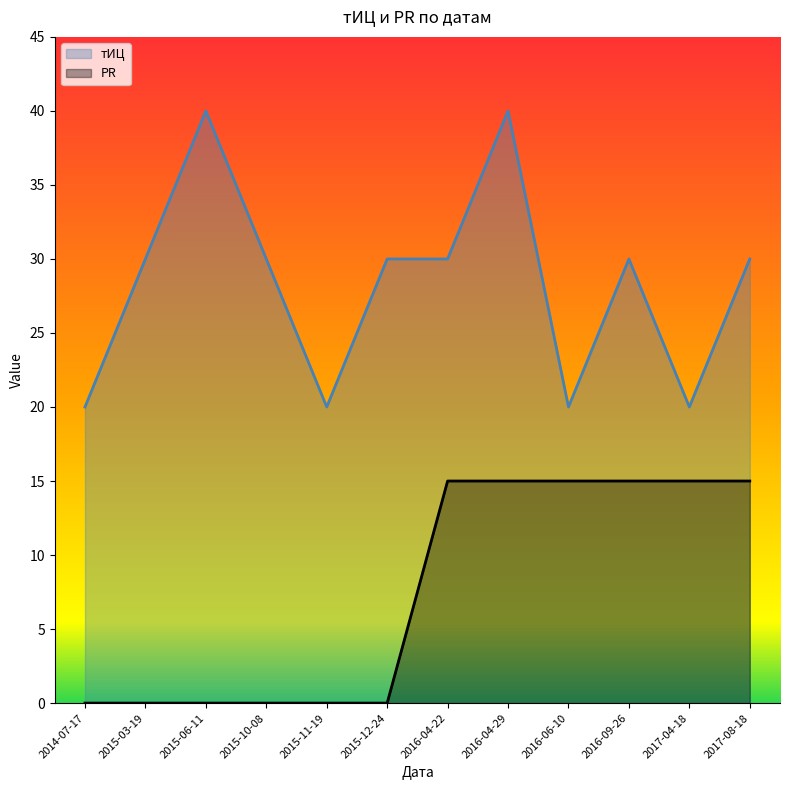

Which series has the largest range (max minus min)?

тИЦ